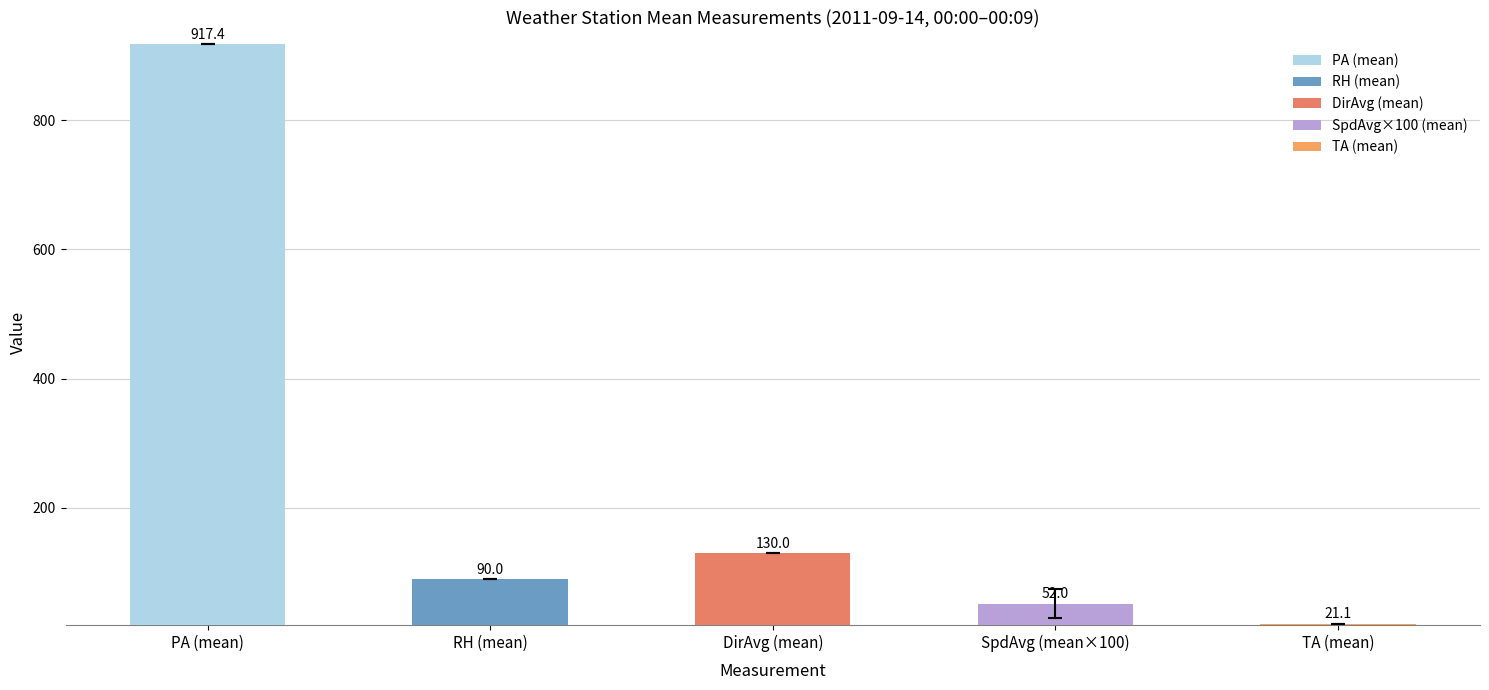

True or false: the data shows 84.6 at DirAvg (mean).

False